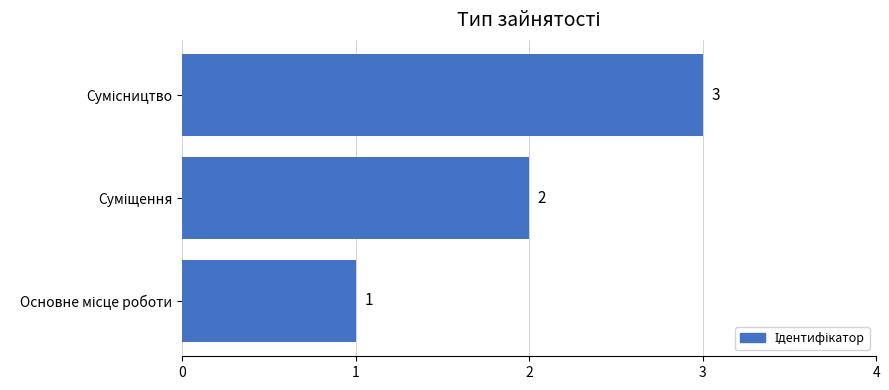

What is the sum of all values?

6